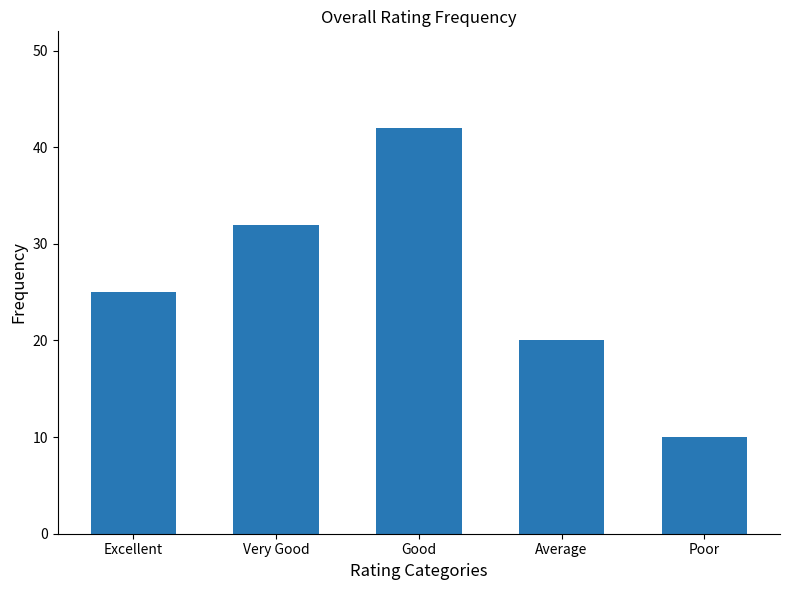

Reading right to left, list all the values displayed in this chart.

Poor=10	Average=20	Good=42	Very Good=32	Excellent=25